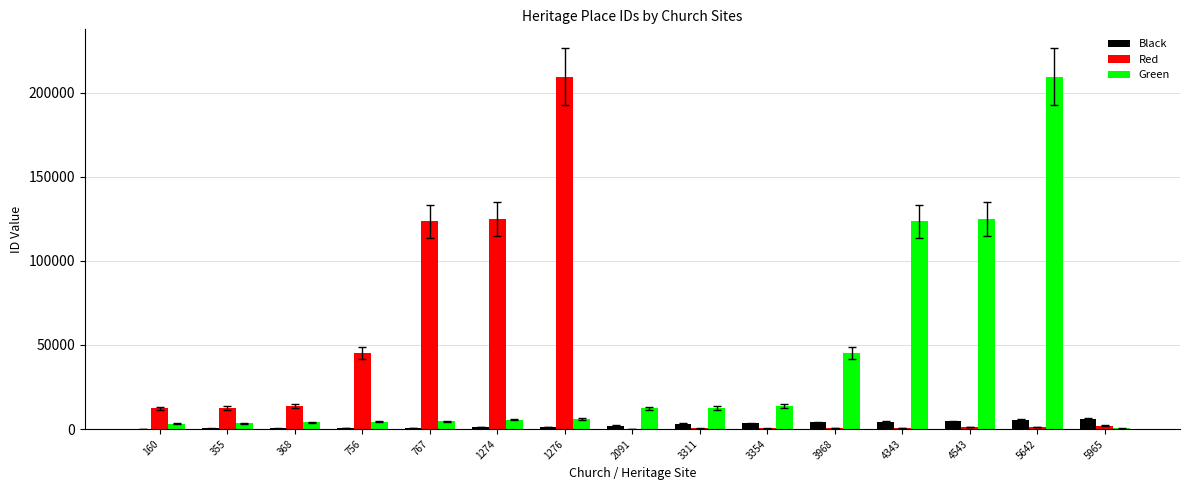

How many data points does each series have?

15